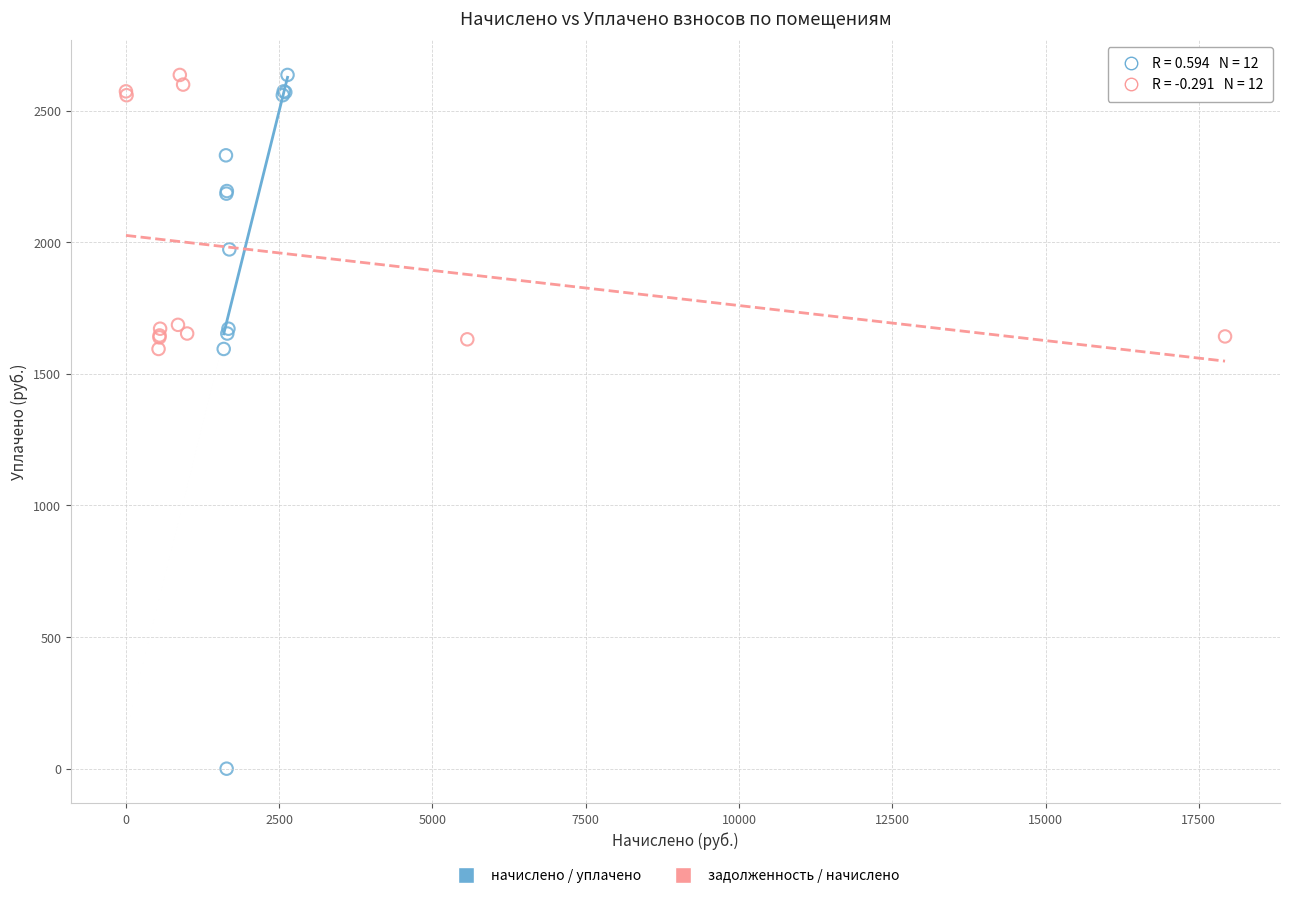

What are all the series names shown in the legend?

начислено / уплачено, задолженность / начислено